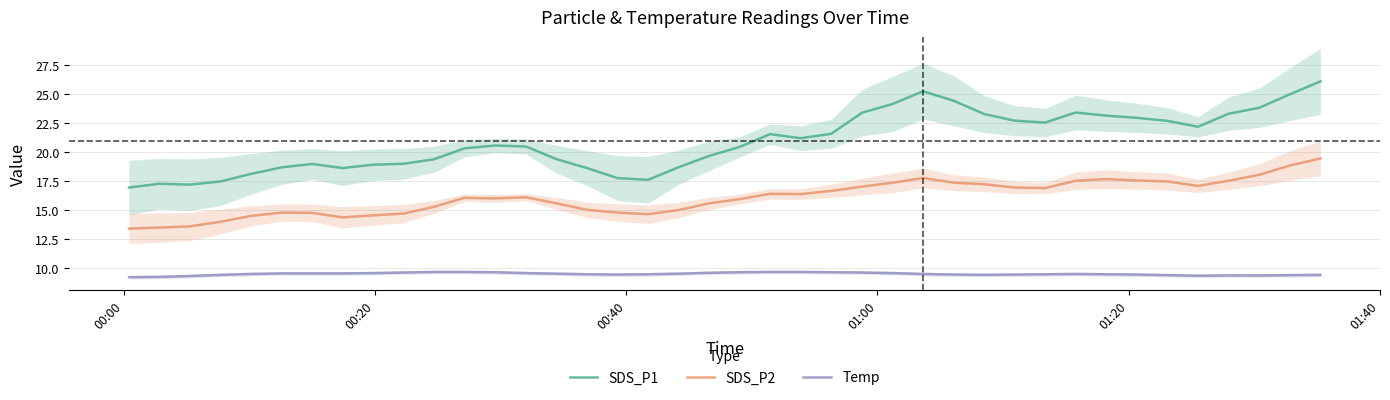

True or false: SDS_P1 and SDS_P2 cross at least once.

False